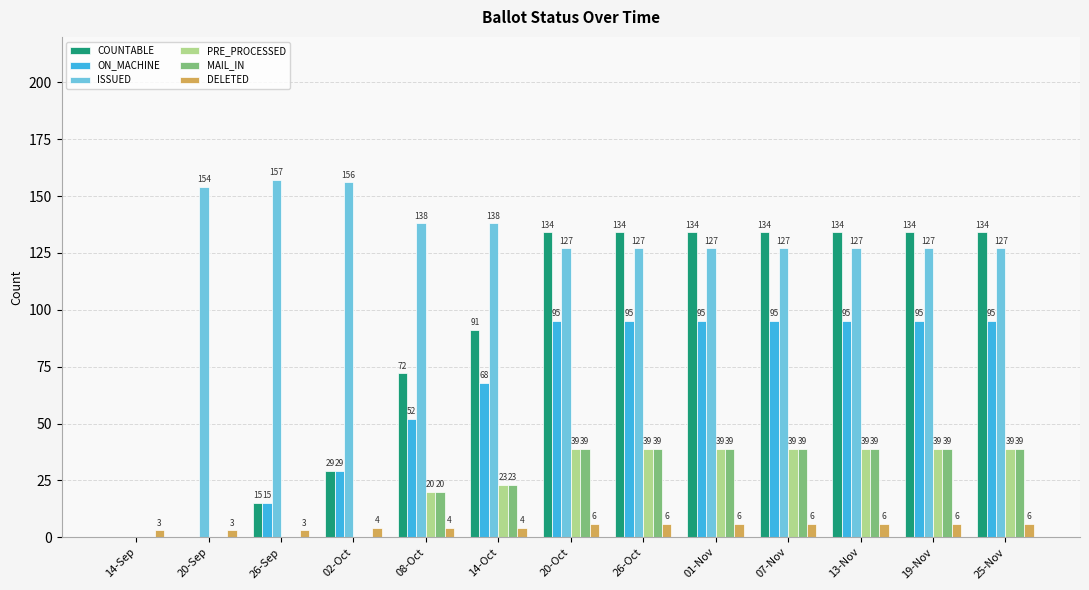

The COUNTABLE series shows 233 at 26-Oct. True or false?

False